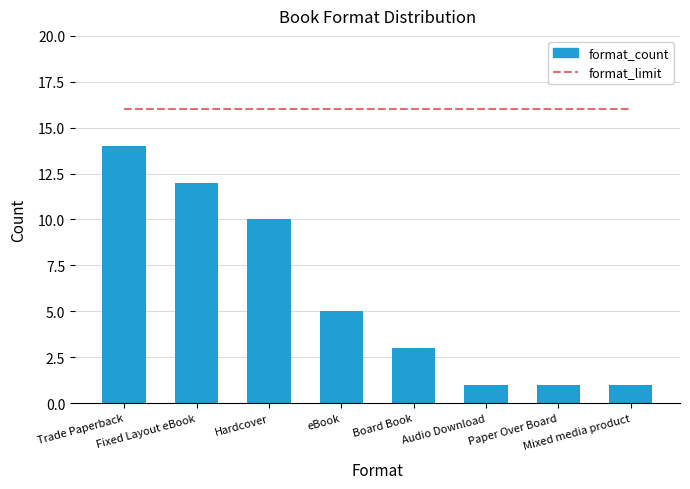

Which series has the widest spread of values?

format_count